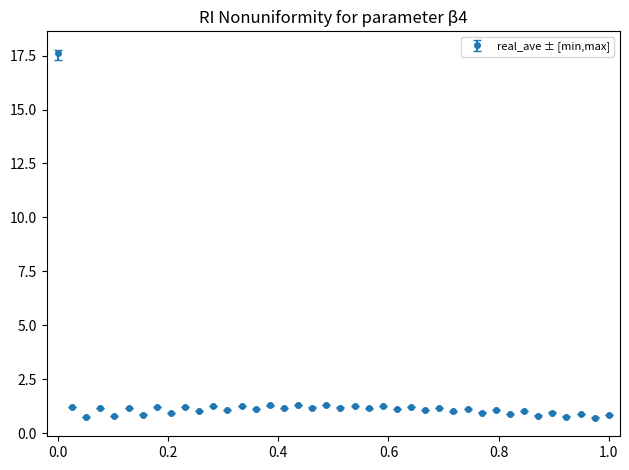

True or false: the data has more than 0 interior local peaks.

True